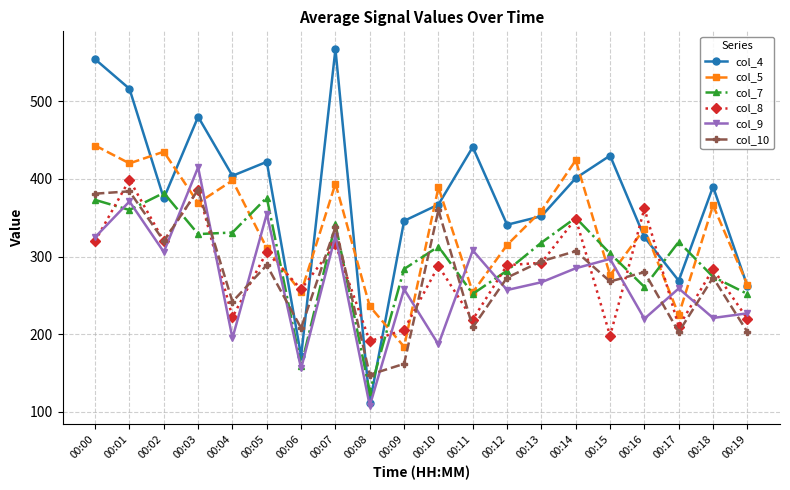

In col_4, how many points are higher than both neighbors (excluding endpoints)?

6